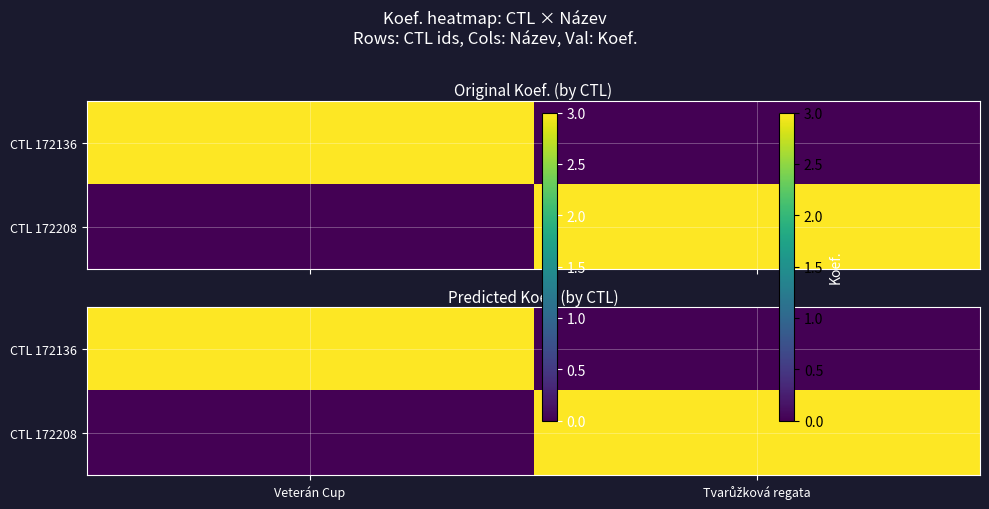

List the series in order of their peak value, lowest first.

CTL 172136, CTL 172208